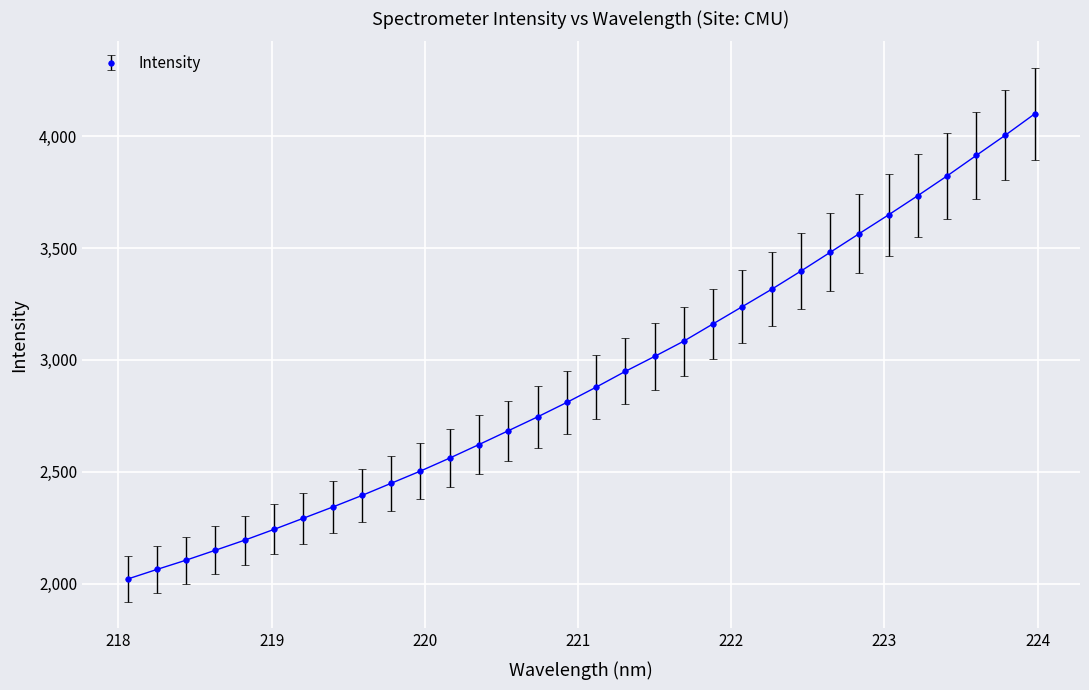

What is the difference between the maximum and second lowest values?

2035.8